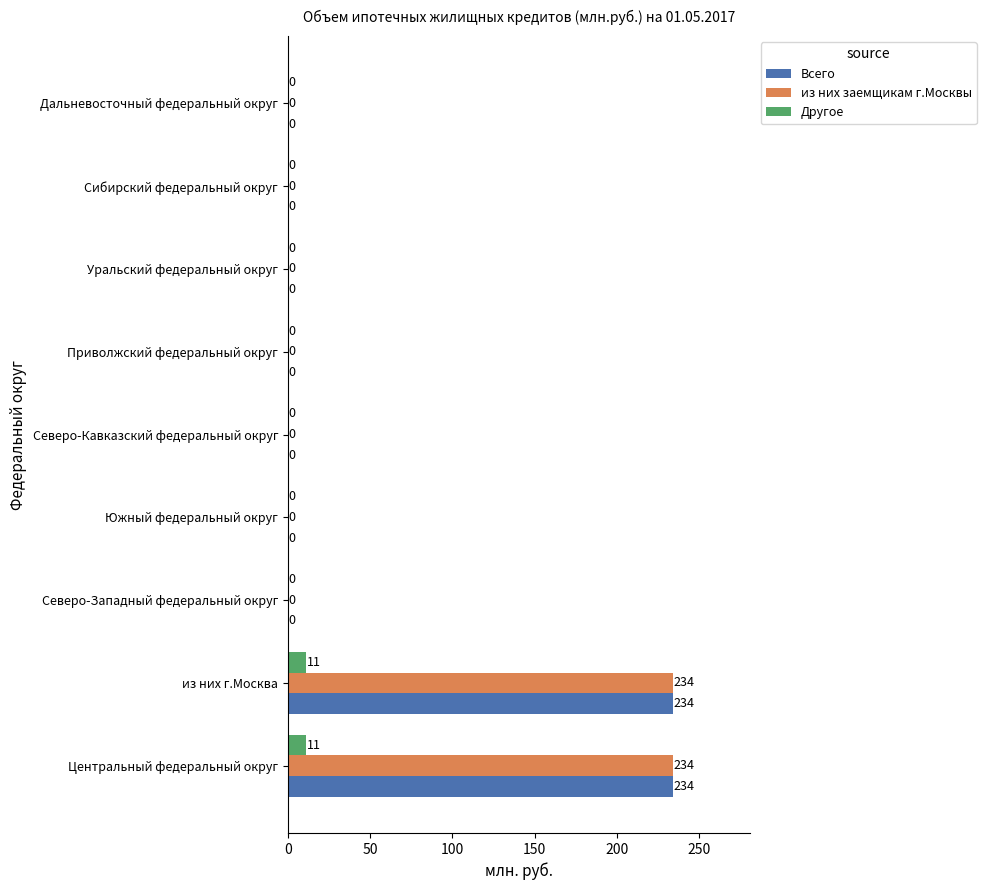

Is it true that Всего equals 0 at Южный федеральный округ?

True